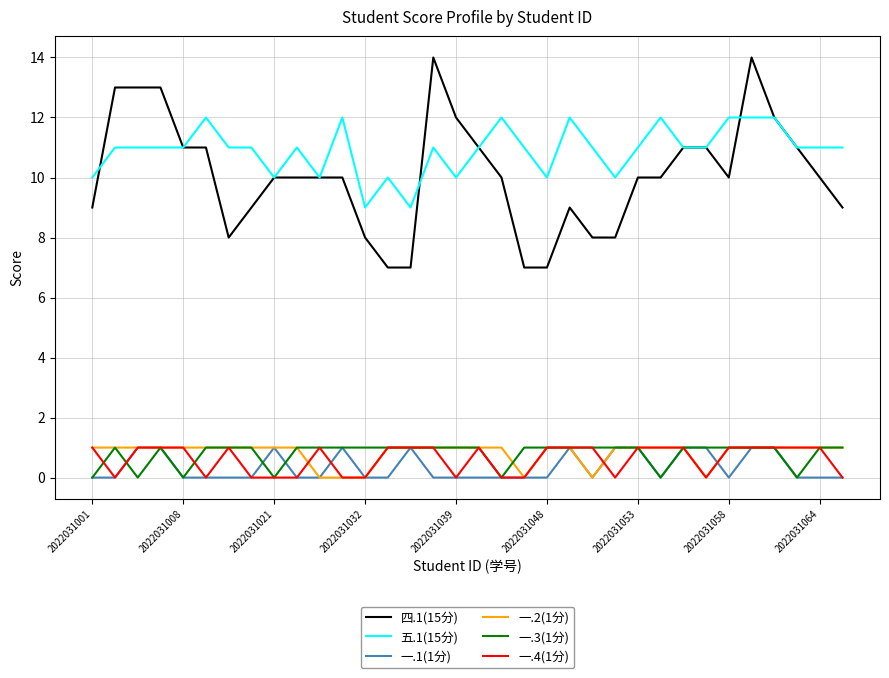

True or false: 一.4(1分) and 四.1(15分) intersect in this chart.

False